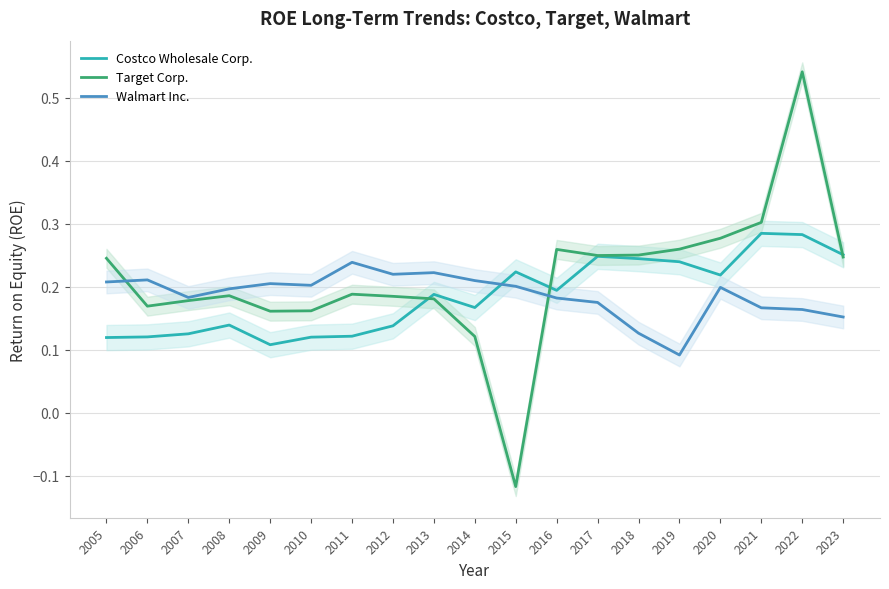

In Costco Wholesale Corp., how many points are lower than both neighbors (excluding endpoints)?

4